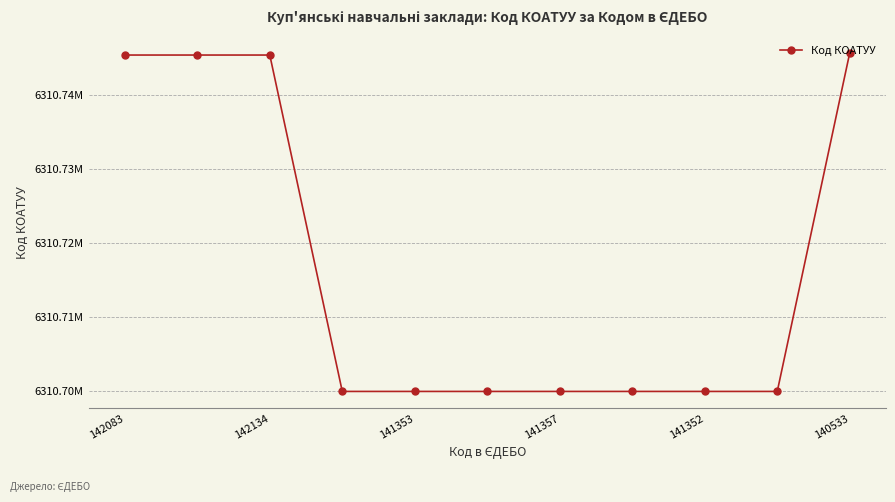

True or false: the data has more than 0 interior local peaks.

False